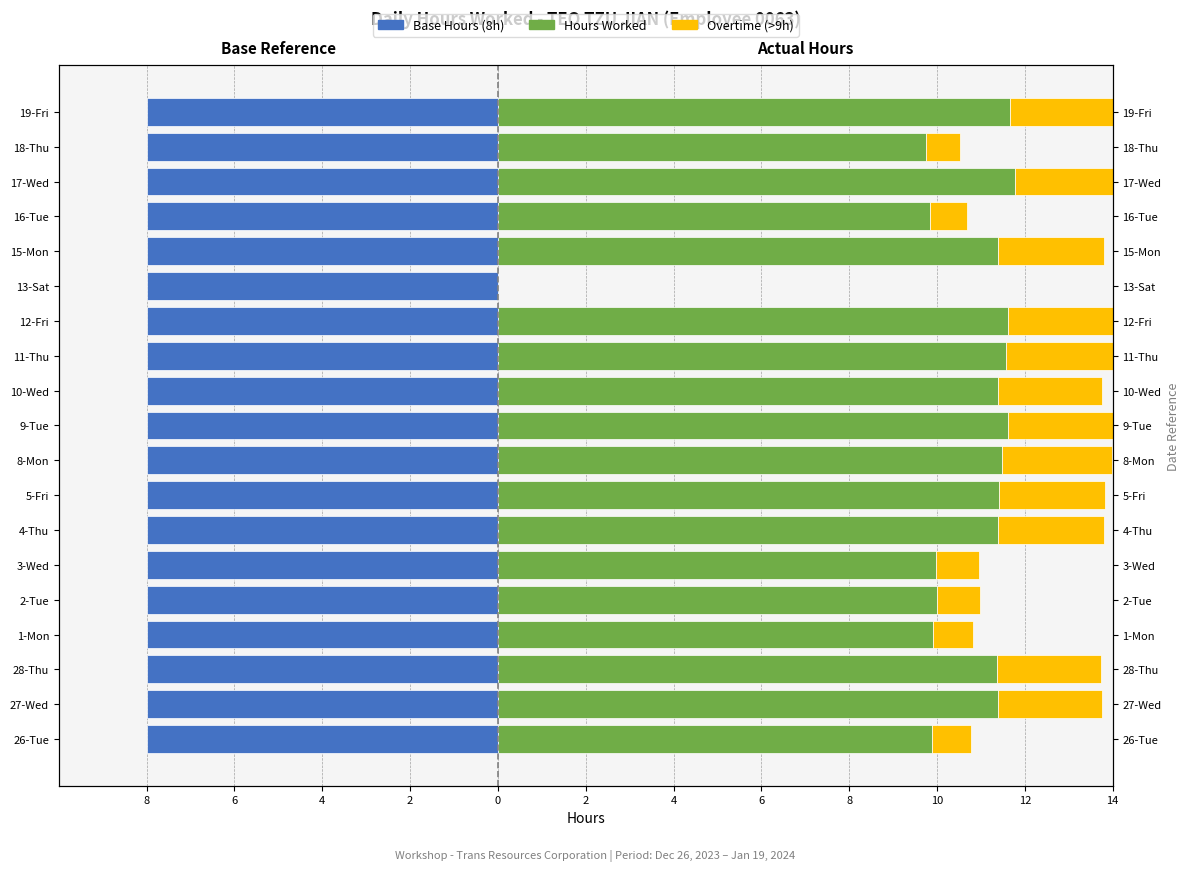

The Hours Worked (Low) series shows 14.2 at 8. True or false?

False